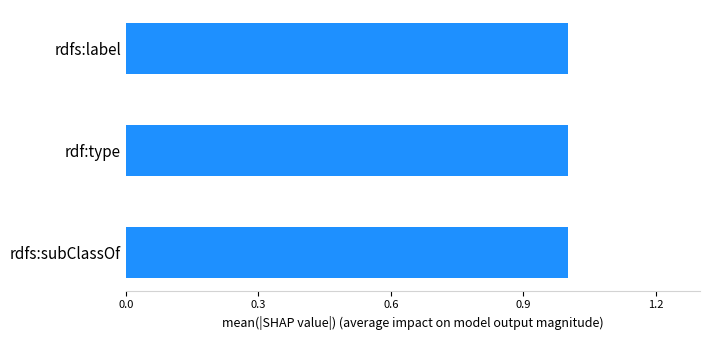

At which label is assertion closest to 1?

rdfs:subClassOf